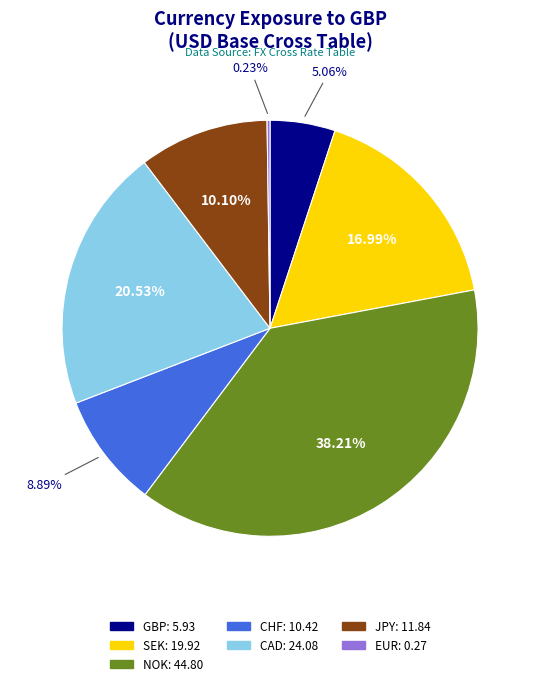

Does CHF represent more than half of the total?

No